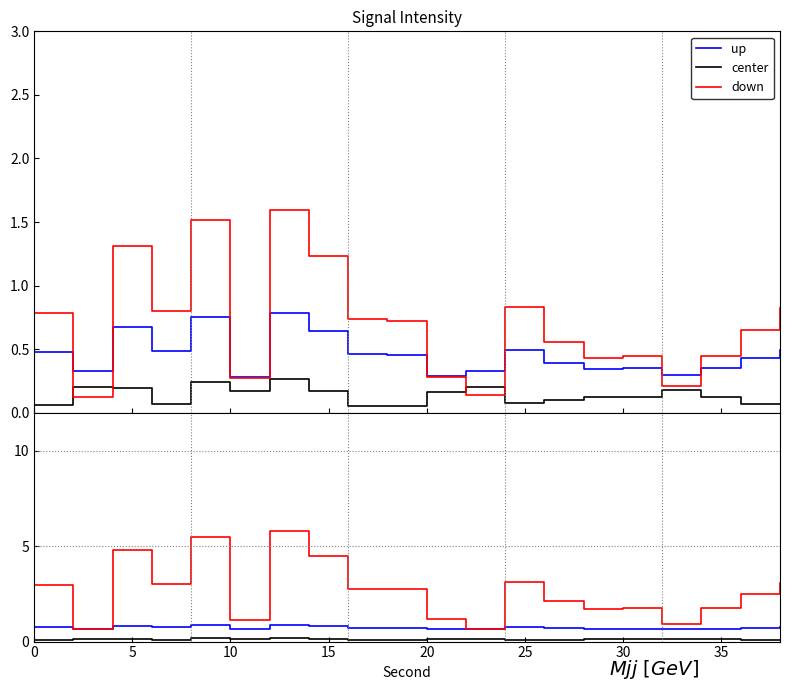

How many center values are between 0 and 1?

20